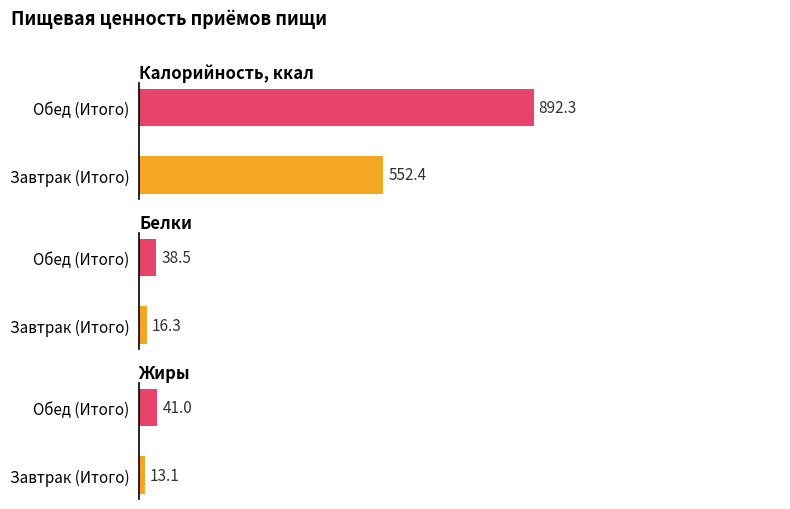

Reading left to right, list all the values displayed in this chart.

Калорийность, ккал: 552.4	892.3
Белки: 16.3	38.5
Жиры: 13.1	41.0